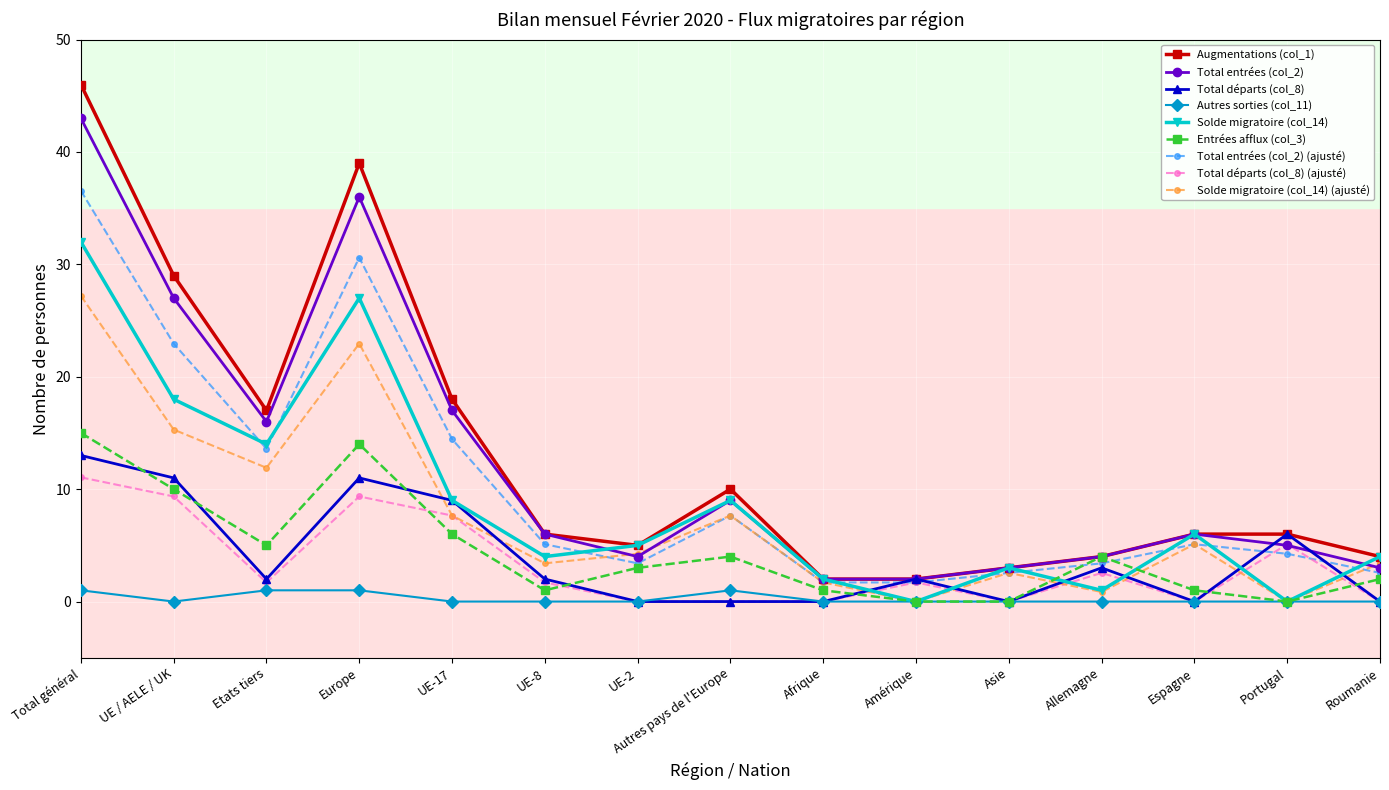

List the series in order of their peak value, highest first.

Augmentations (col_1), Total entrées (col_2), Total entrées (col_2) (ajusté), Solde migratoire (col_14), Solde migratoire (col_14) (ajusté), Entrées afflux (col_3), Total départs (col_8), Total départs (col_8) (ajusté), Autres sorties (col_11)